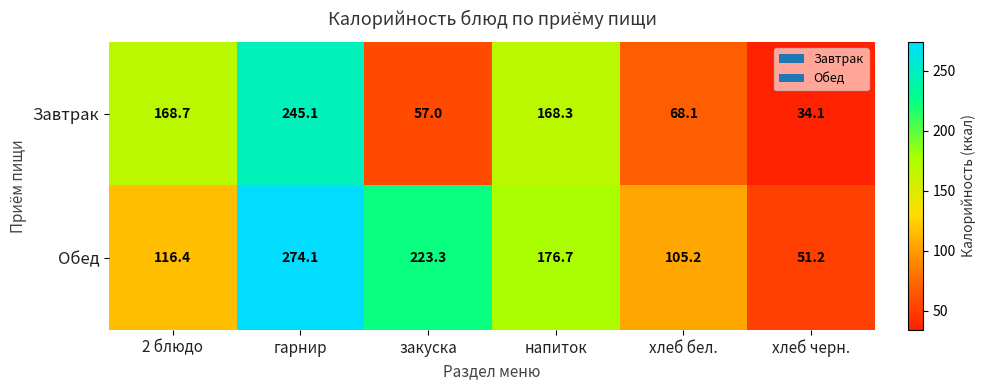

Reading right to left, what are all the values shown in this chart?

Завтрак: хлеб черн.=34.1	хлеб бел.=68.1	напиток=168.3	закуска=57.0	гарнир=245.1	2 блюдо=168.7
Обед: хлеб черн.=51.2	хлеб бел.=105.2	напиток=176.7	закуска=223.3	гарнир=274.1	2 блюдо=116.4